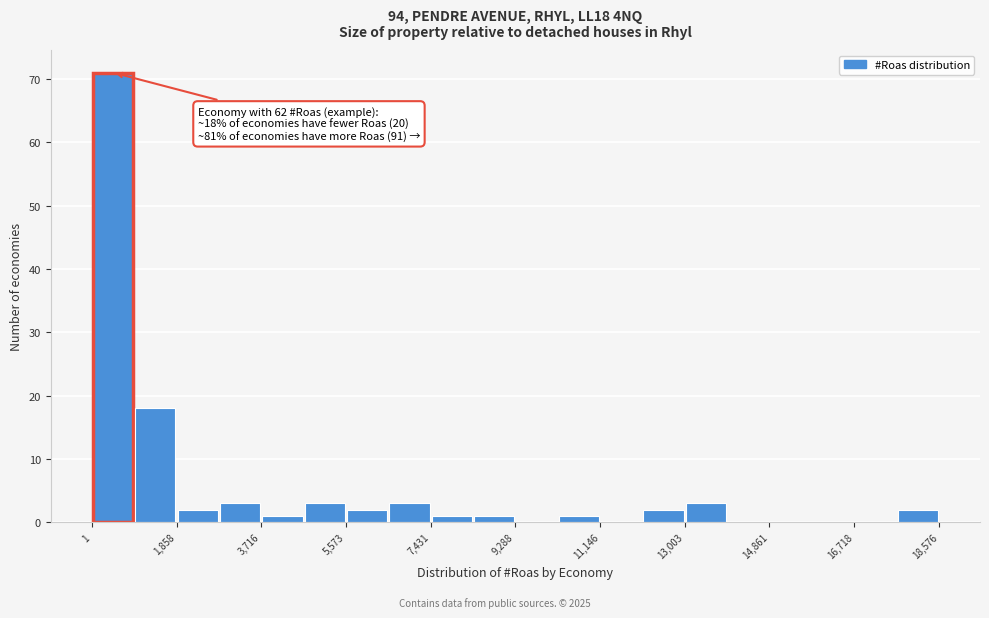

Which range on the x-axis has the tallest bar?

0 to 1000